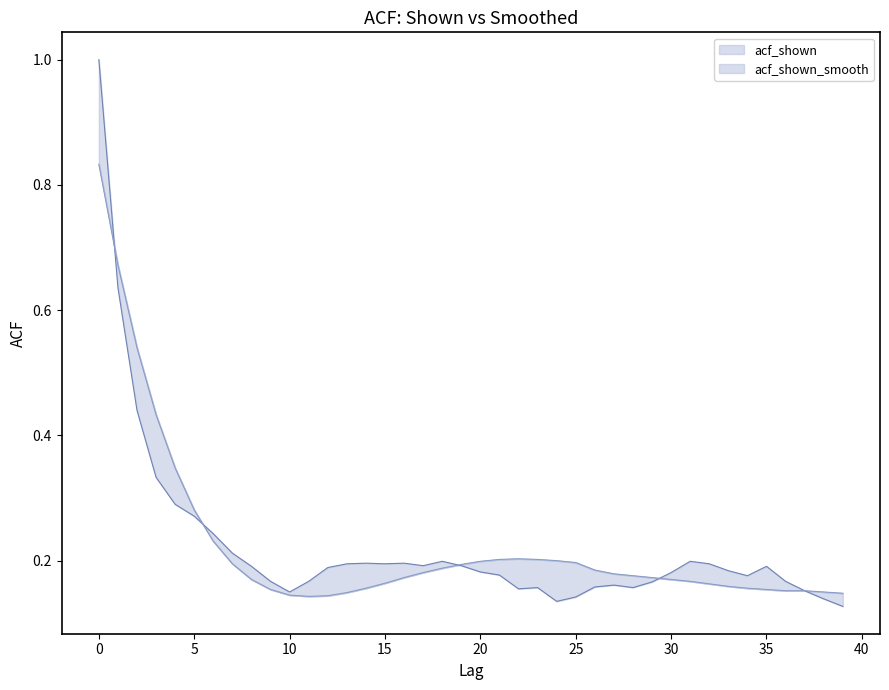

Rank the series at 6 from highest to lowest value.

acf_shown, acf_shown_smooth